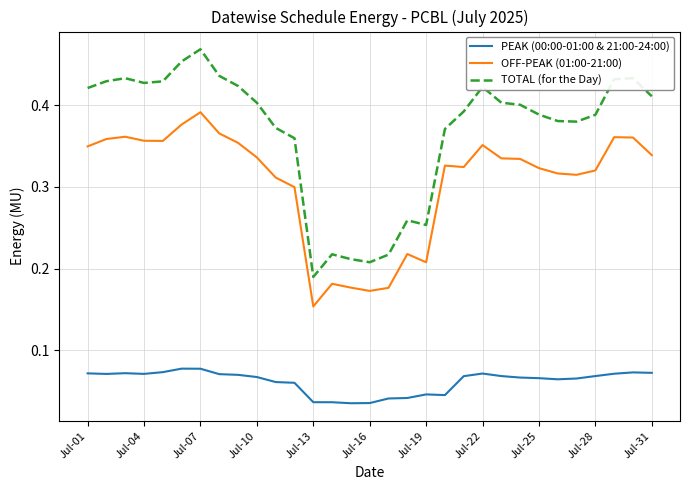

Which series has the widest spread of values?

TOTAL (for the Day)